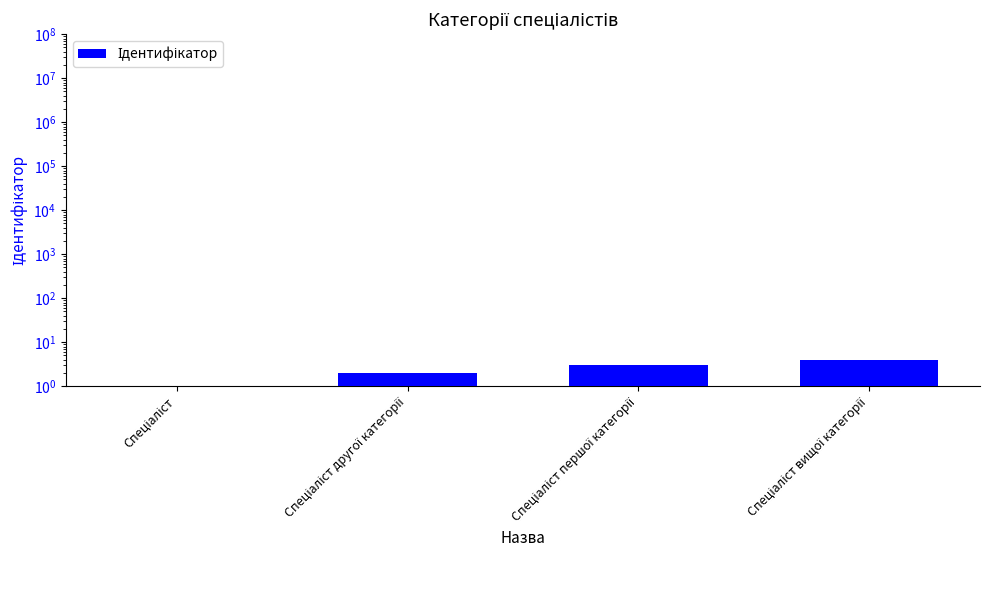

What is the smallest value displayed?

1